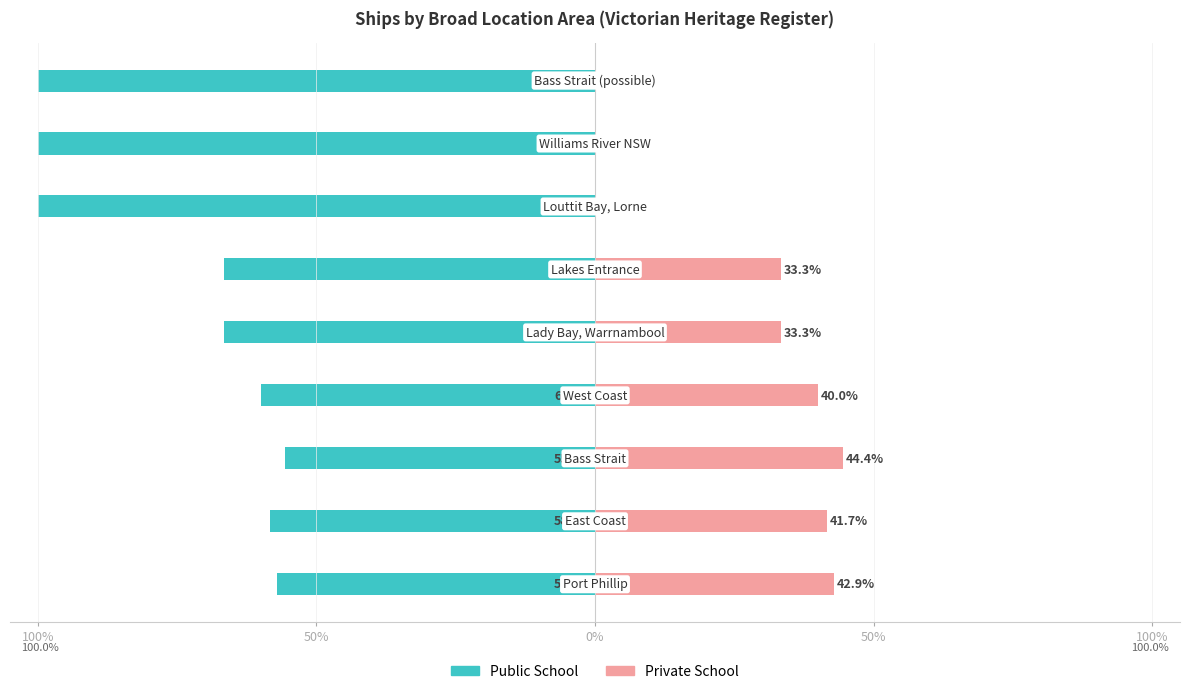

Is it true that Private School equals 18.3 at 6?

False